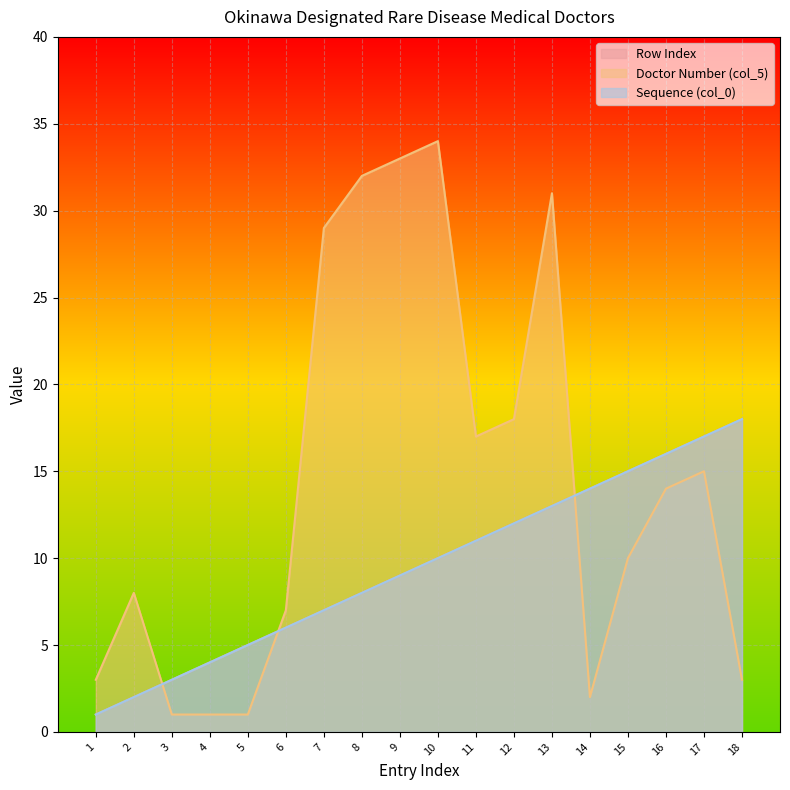

How many lines are shown in the chart?

3